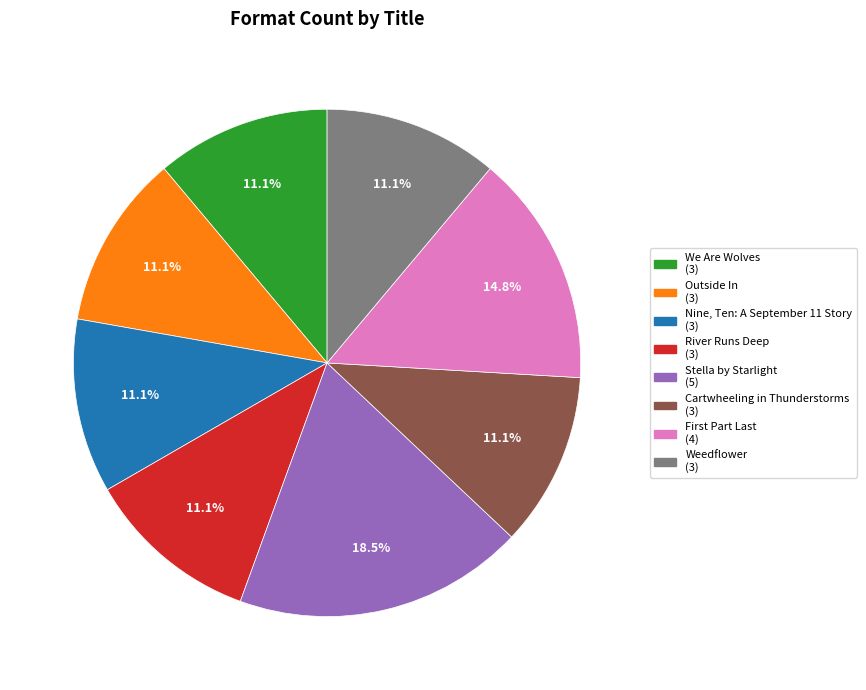

How many slices are in this pie chart?

8